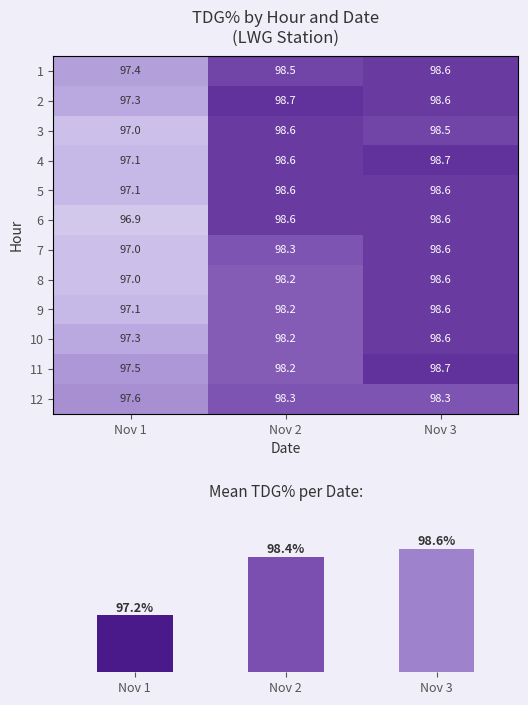

What is the approximate value of 10 at Nov 1?

97.3